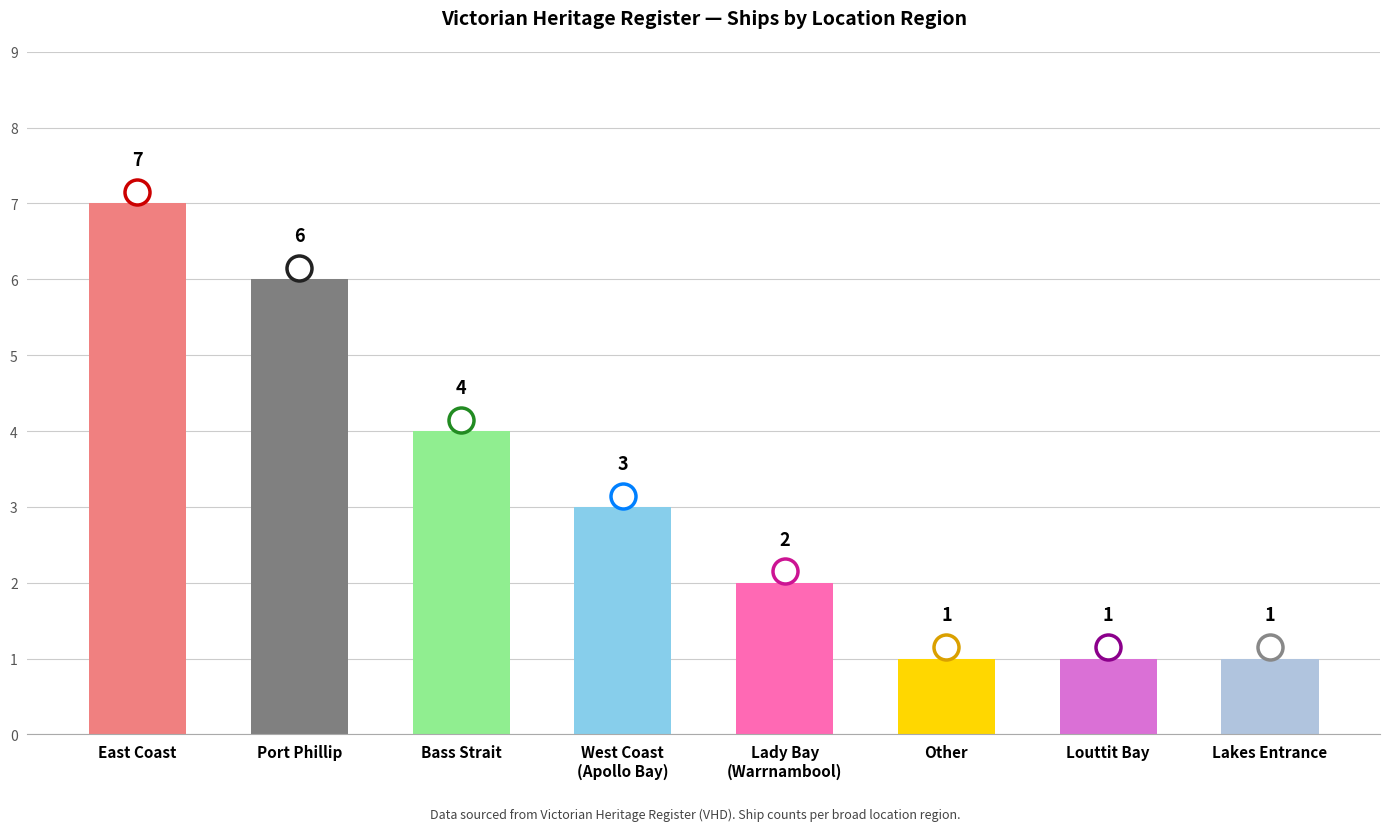

The value at East Coast is 7. True or false?

True